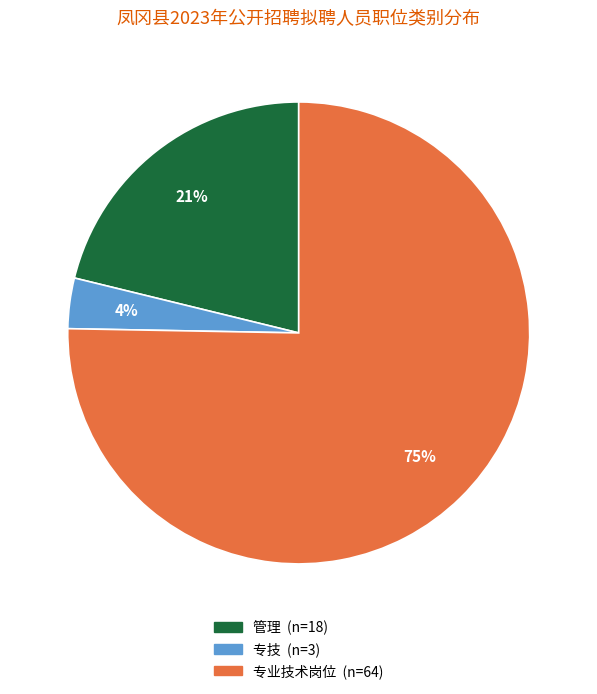

How many slices are in this pie chart?

3